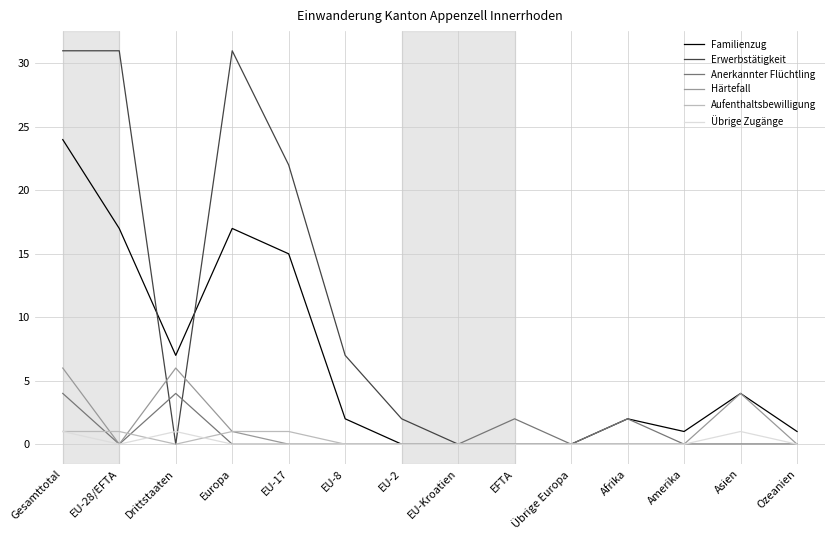

True or false: Härtefall has a value of 2 at EU-28/EFTA.

False